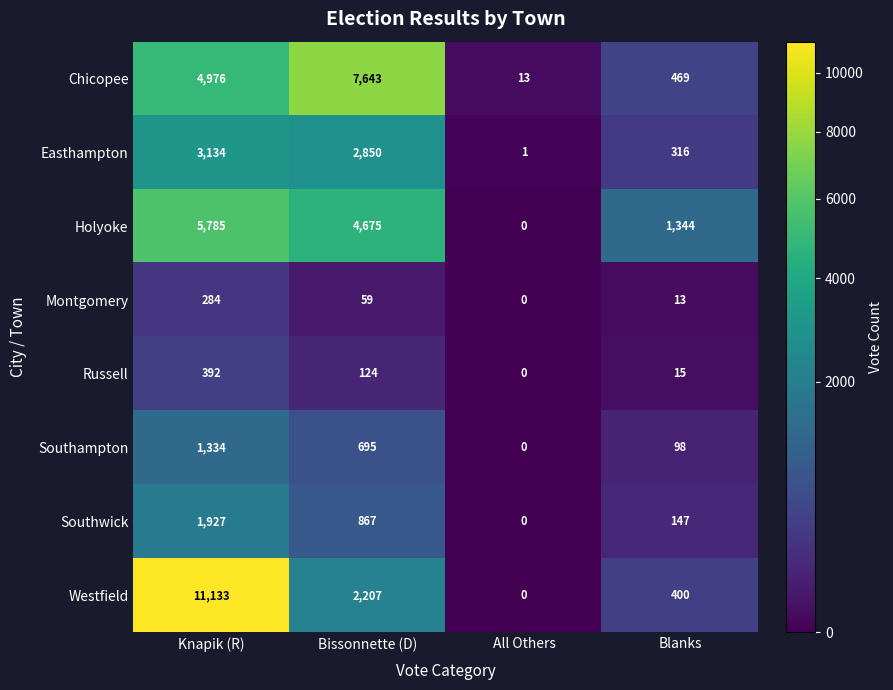

What is the average value of the Southampton series?

532